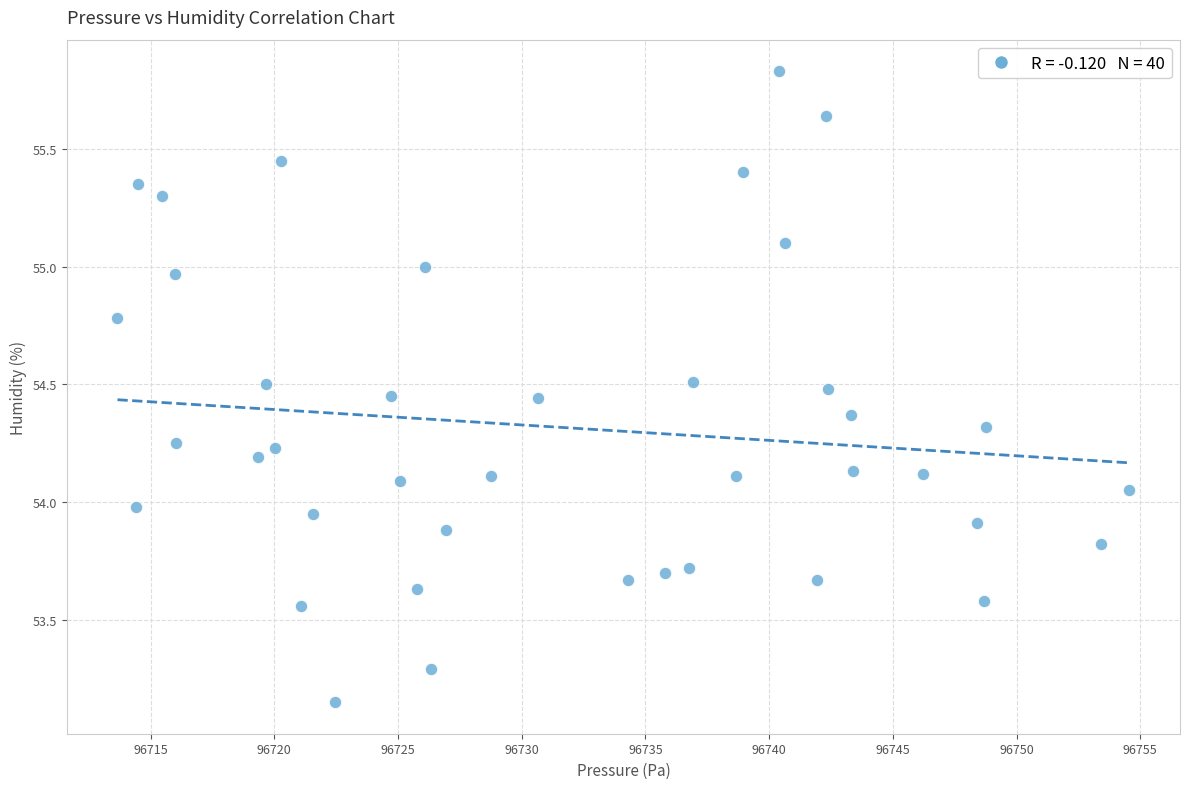

What is the range of Y values (max minus min)?

2.7